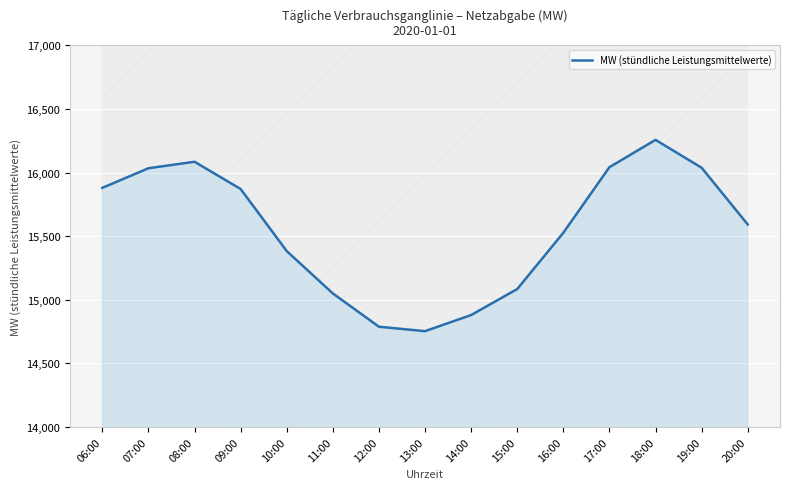

How many data points are less than 15592?

7